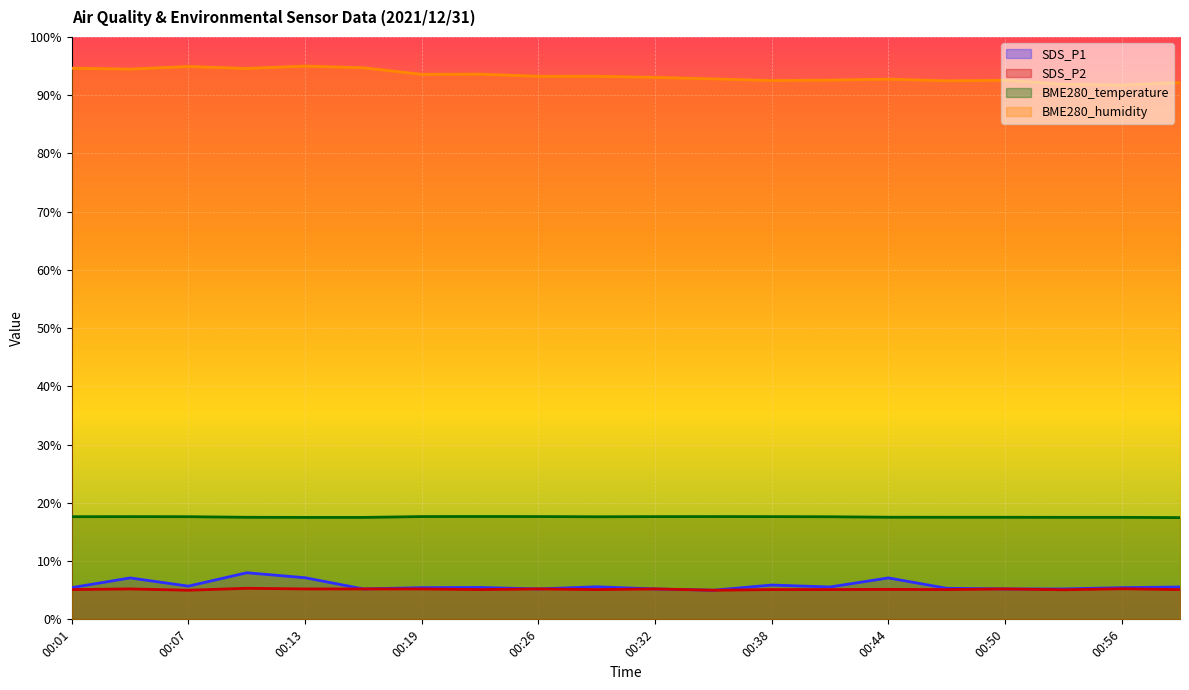

What is the sum of all SDS_P2 values?

103.1